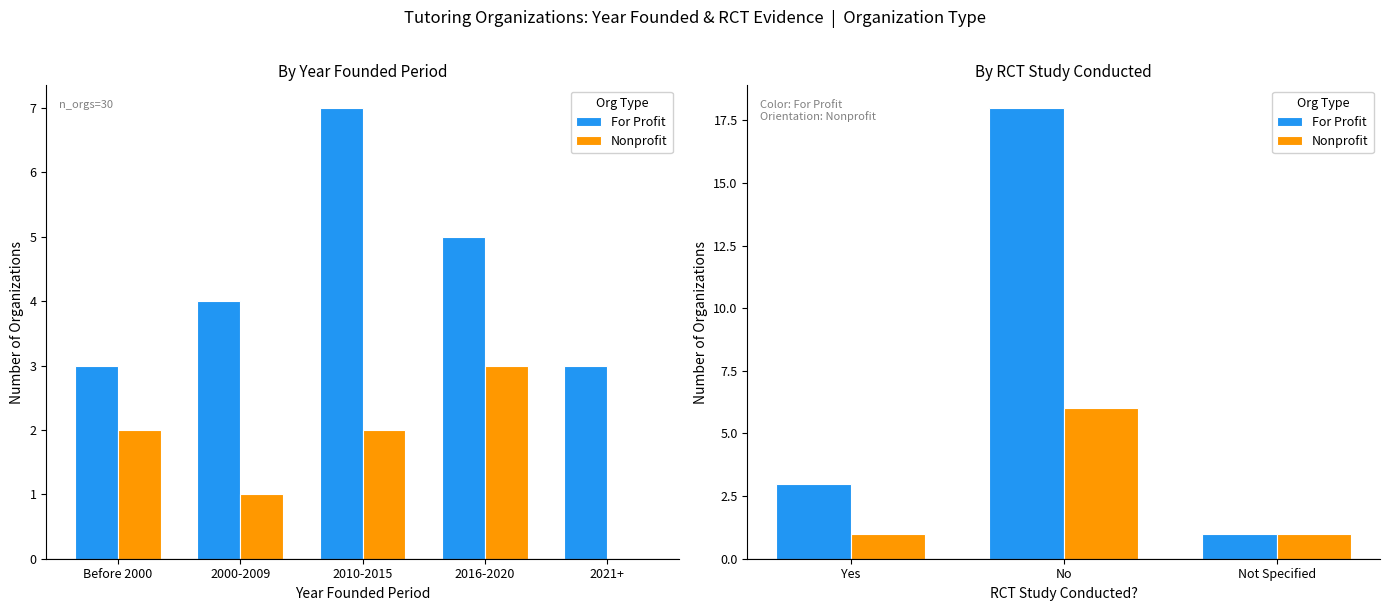

Between 2000-2009 and 2010-2015, which series saw the biggest shift?

For Profit